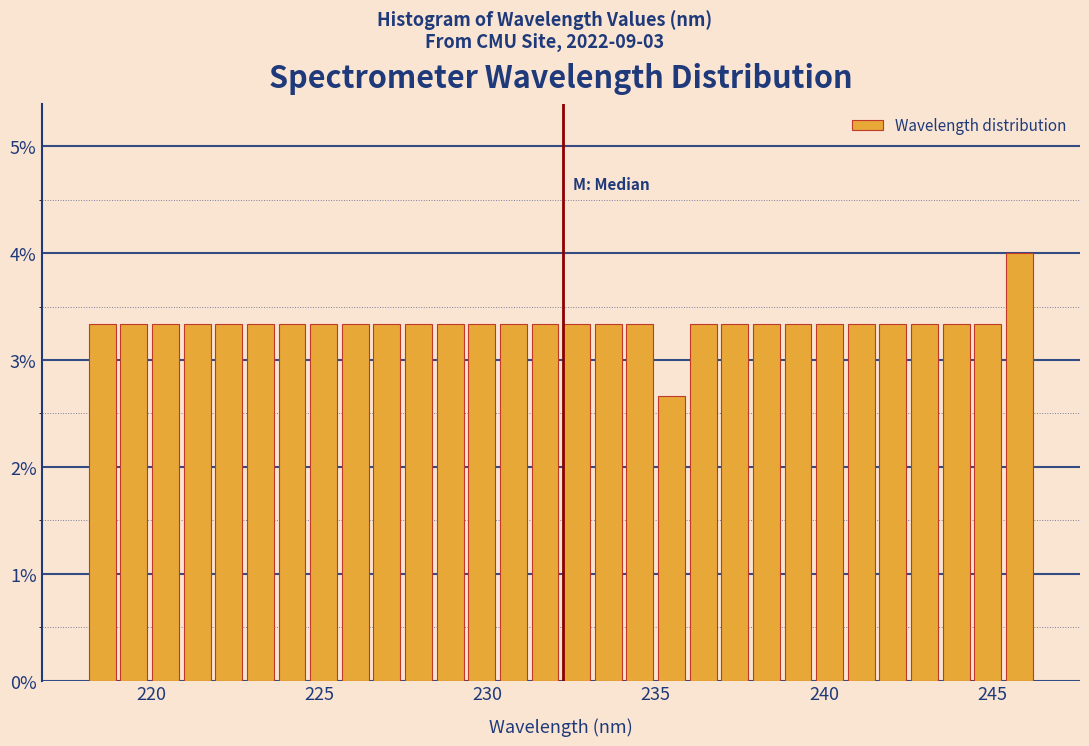

Read against the x-axis, roughly where is the centre of the tallest bar?

246.0